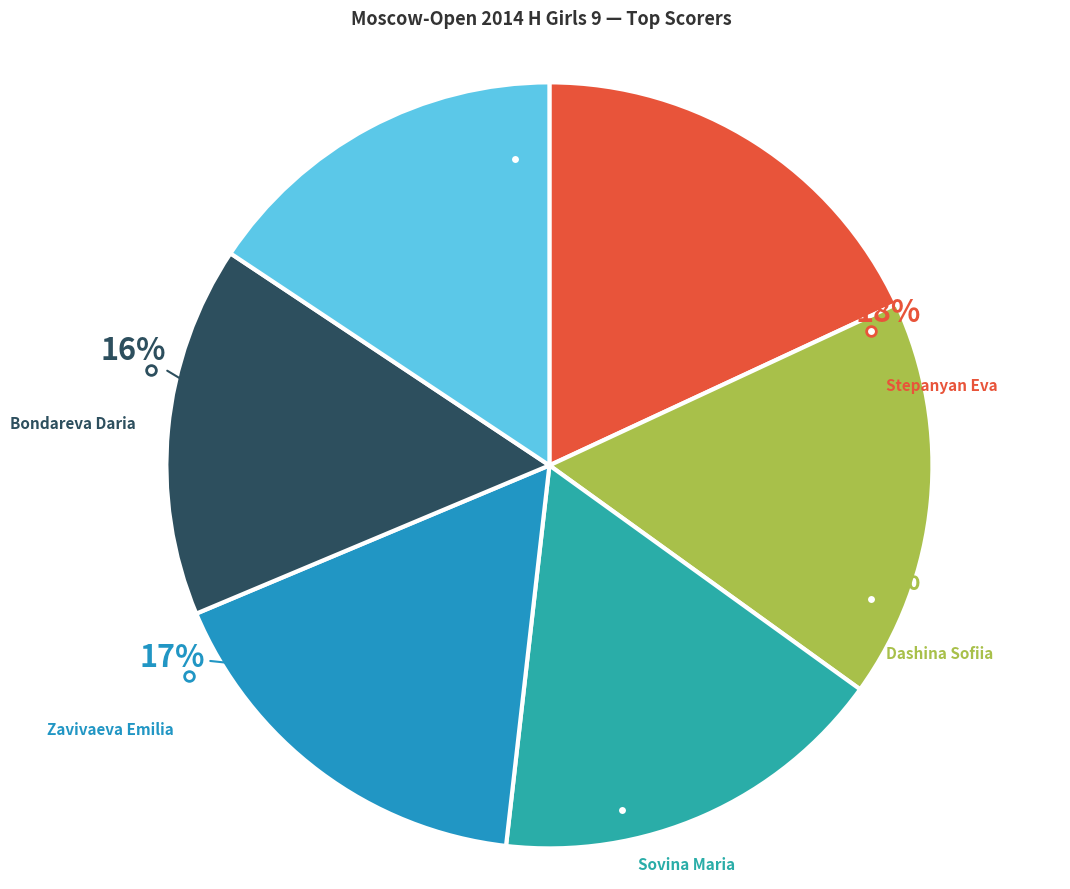

What is the ratio of the value at Vostrikova Stanislava to the value at Stepanyan Eva?

0.9